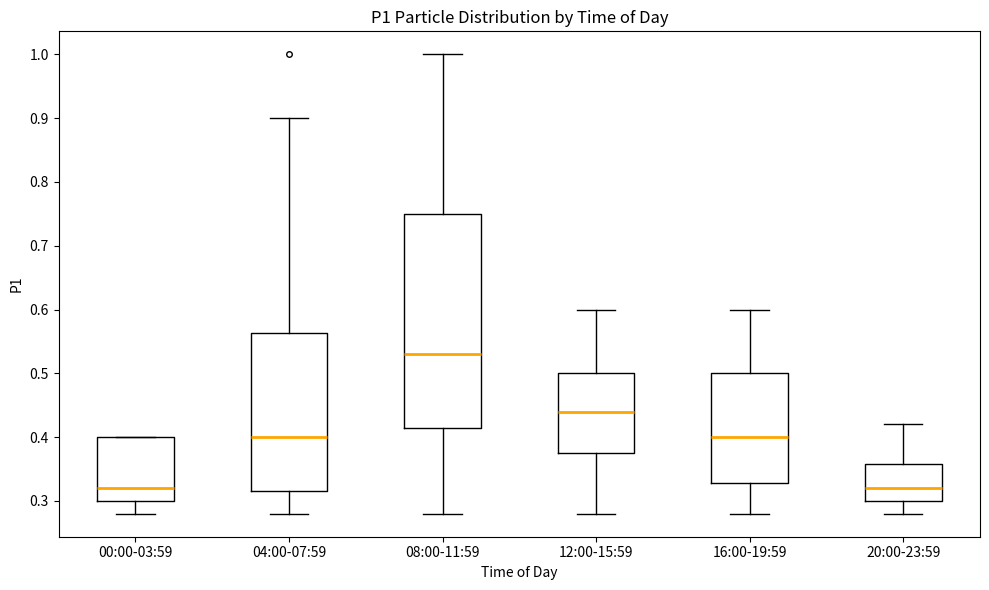

Which box is the tallest, from its lower edge to its upper edge?

08:00-11:59